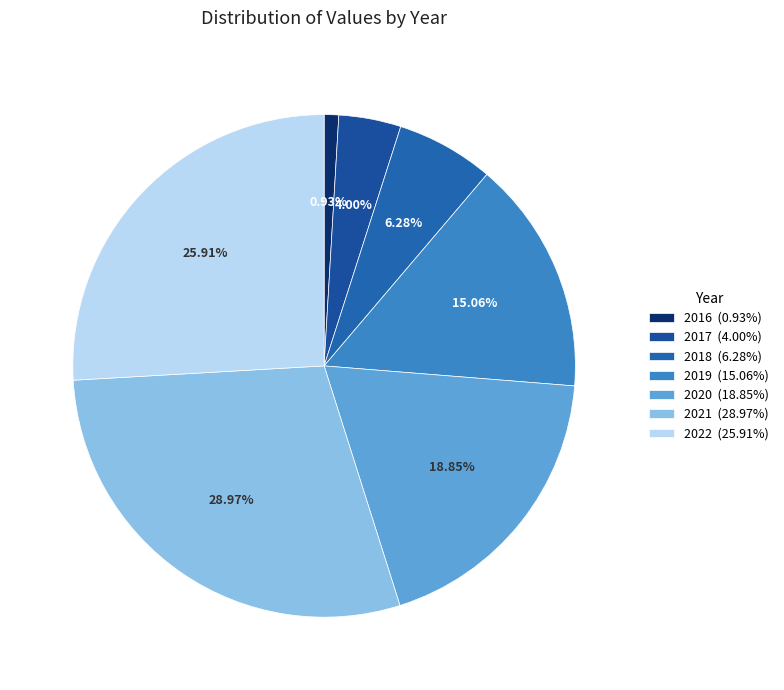

Does any single category account for the majority?

No